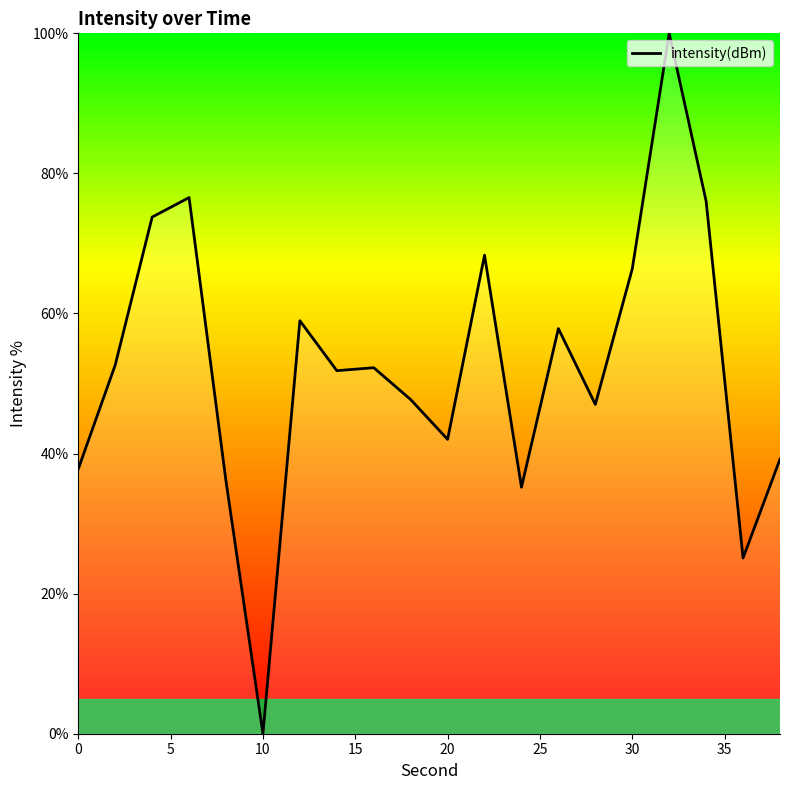

What is the maximum value shown in the chart?

100.0